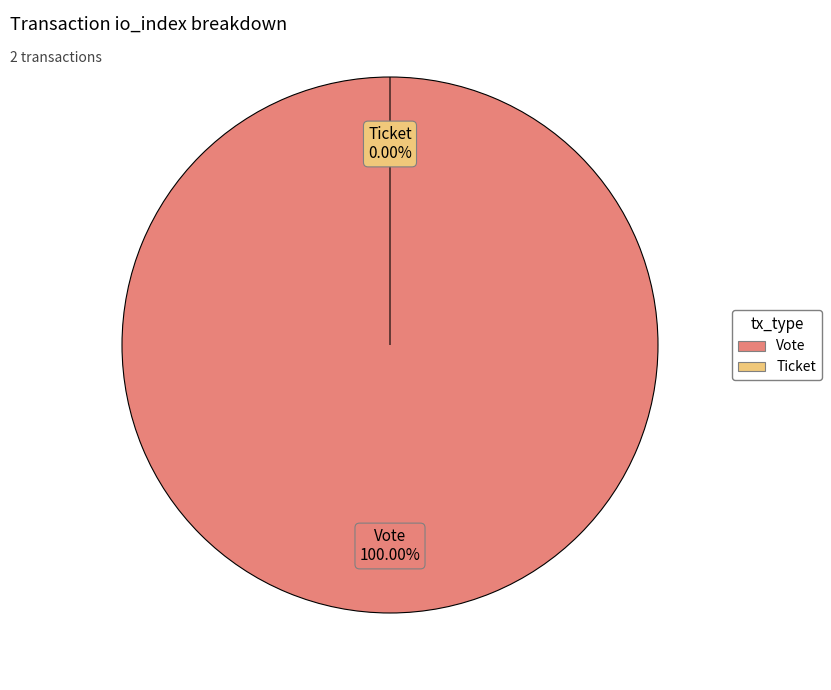

Does any single category account for the majority?

Yes